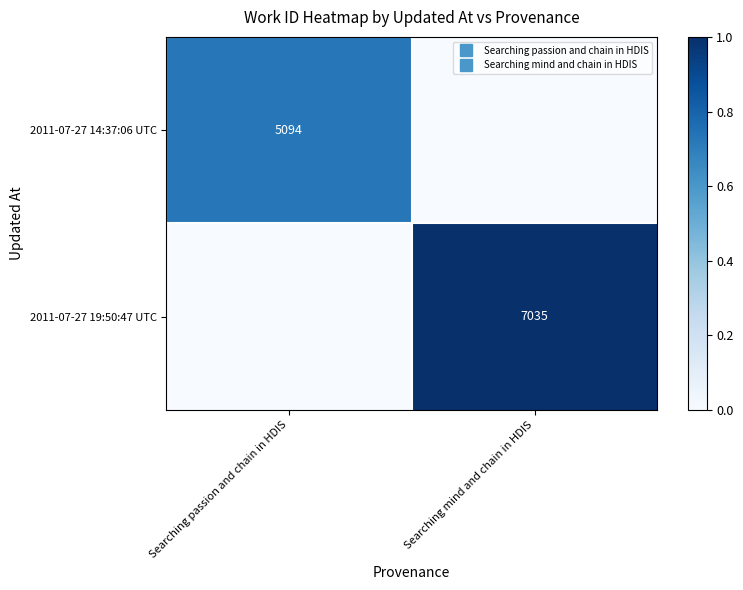

List the series in order of their overall mean, lowest first.

2011-07-27 14:37:06 UTC, 2011-07-27 19:50:47 UTC